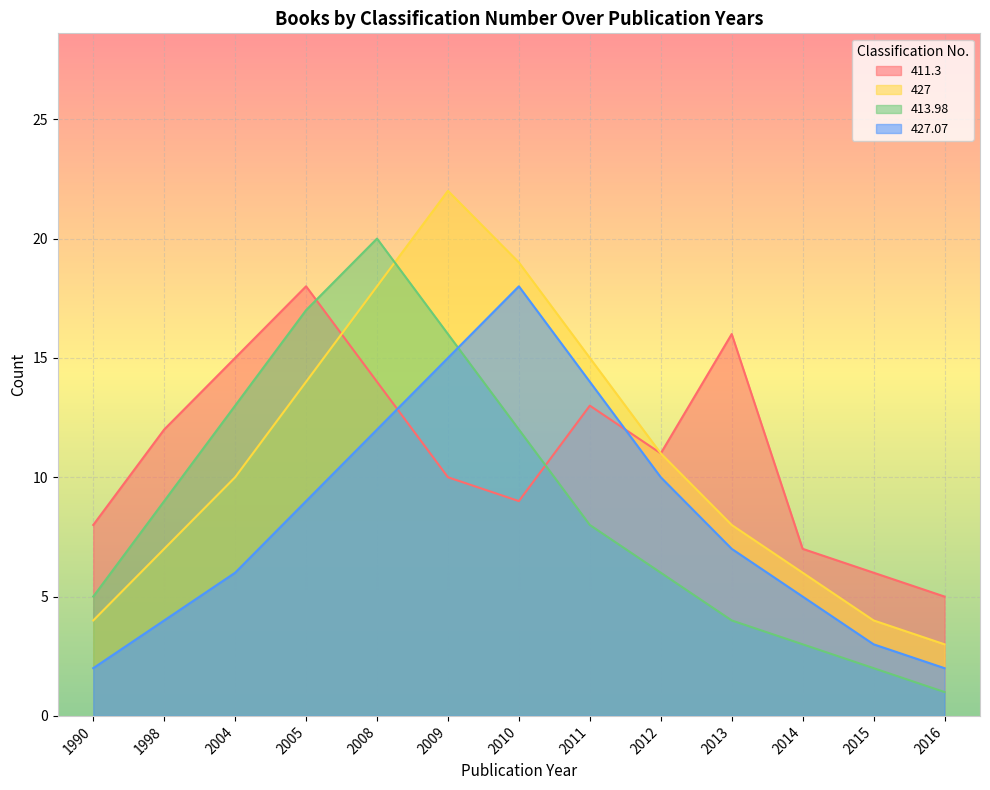

List the series in order of their peak value, lowest first.

411.3, 427.07, 413.98, 427